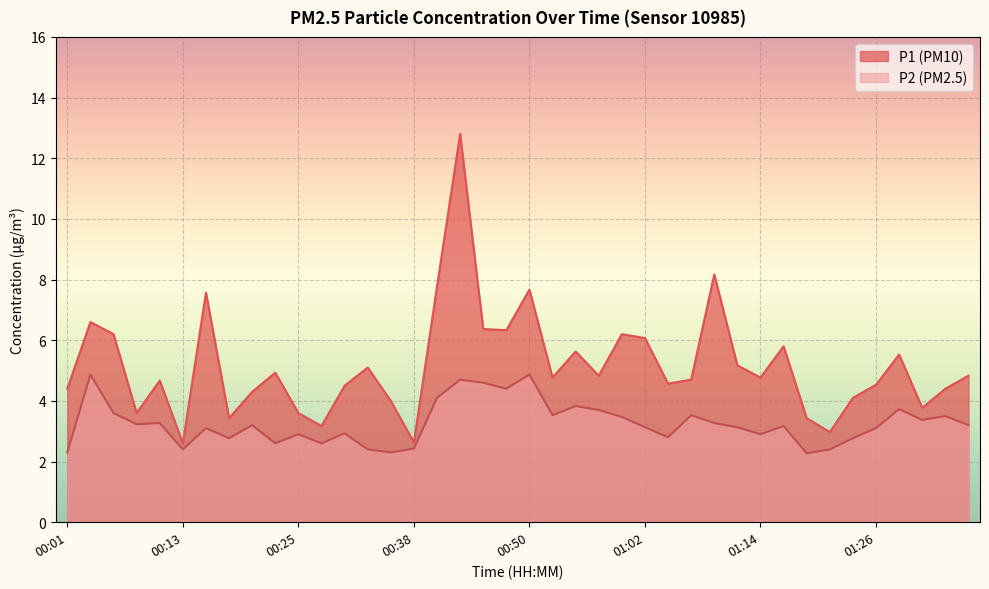

What are all the series names shown in the legend?

P1 (PM10), P2 (PM2.5)